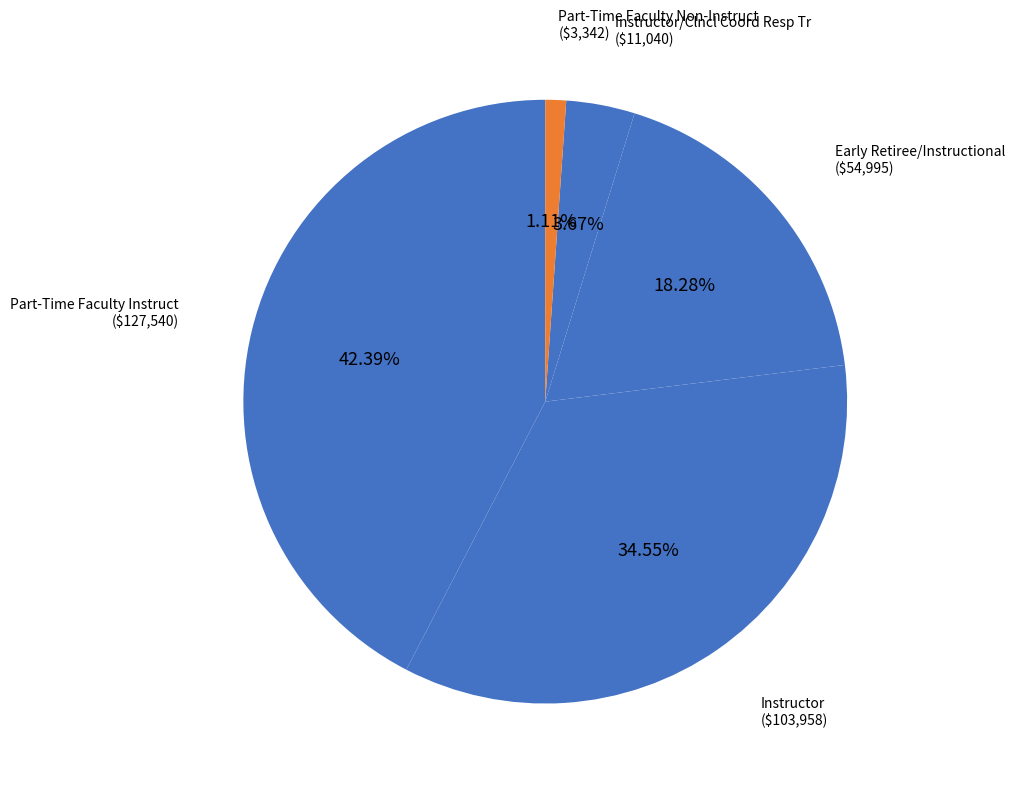

How many slices are in this pie chart?

5